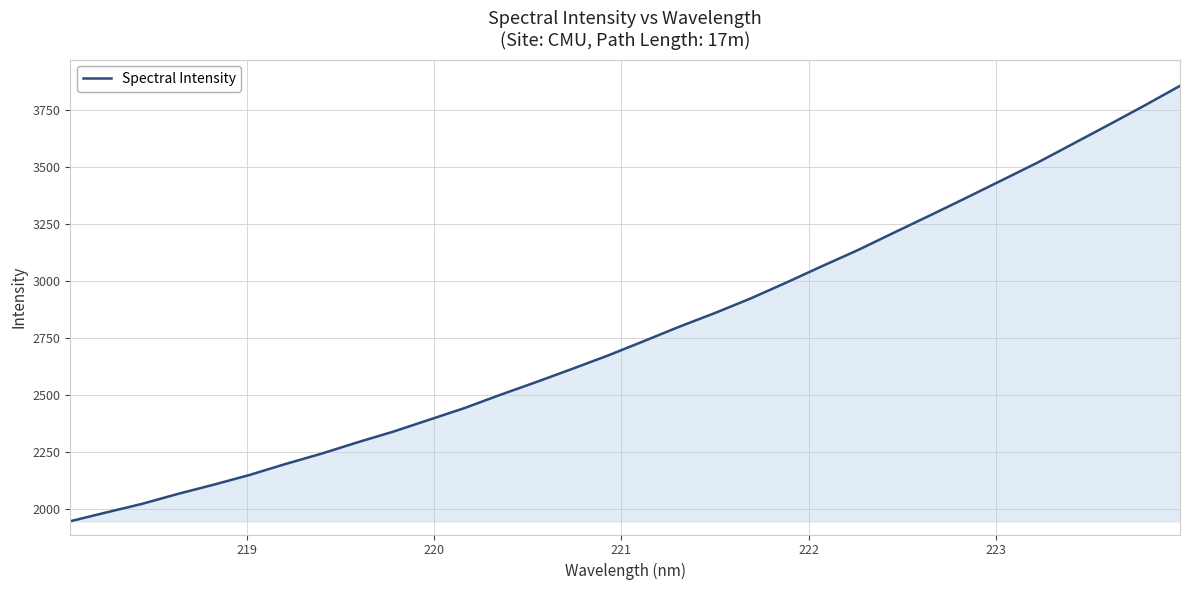

What is the average value?

2773.9